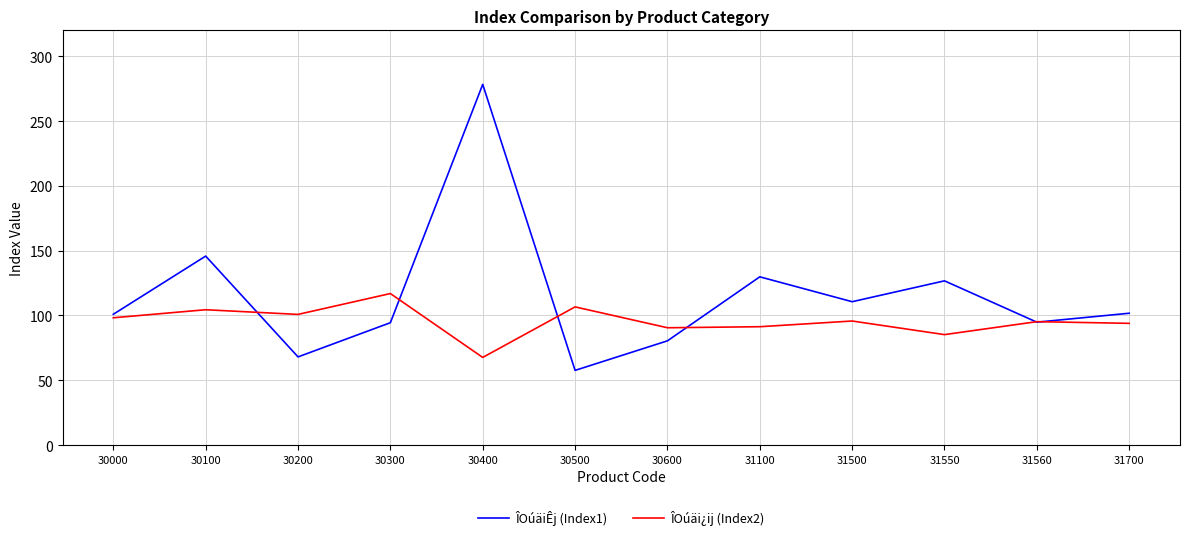

Which category has the highest value across all series?

30400